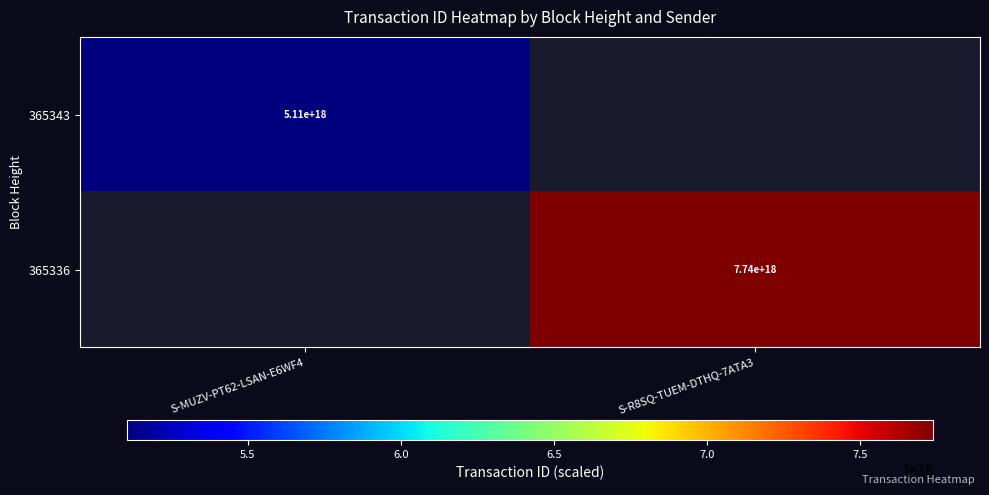

True or false: 365343 has a value of 5110000000000000000 at S-MUZV-PT62-LSAN-E6WF4.

True